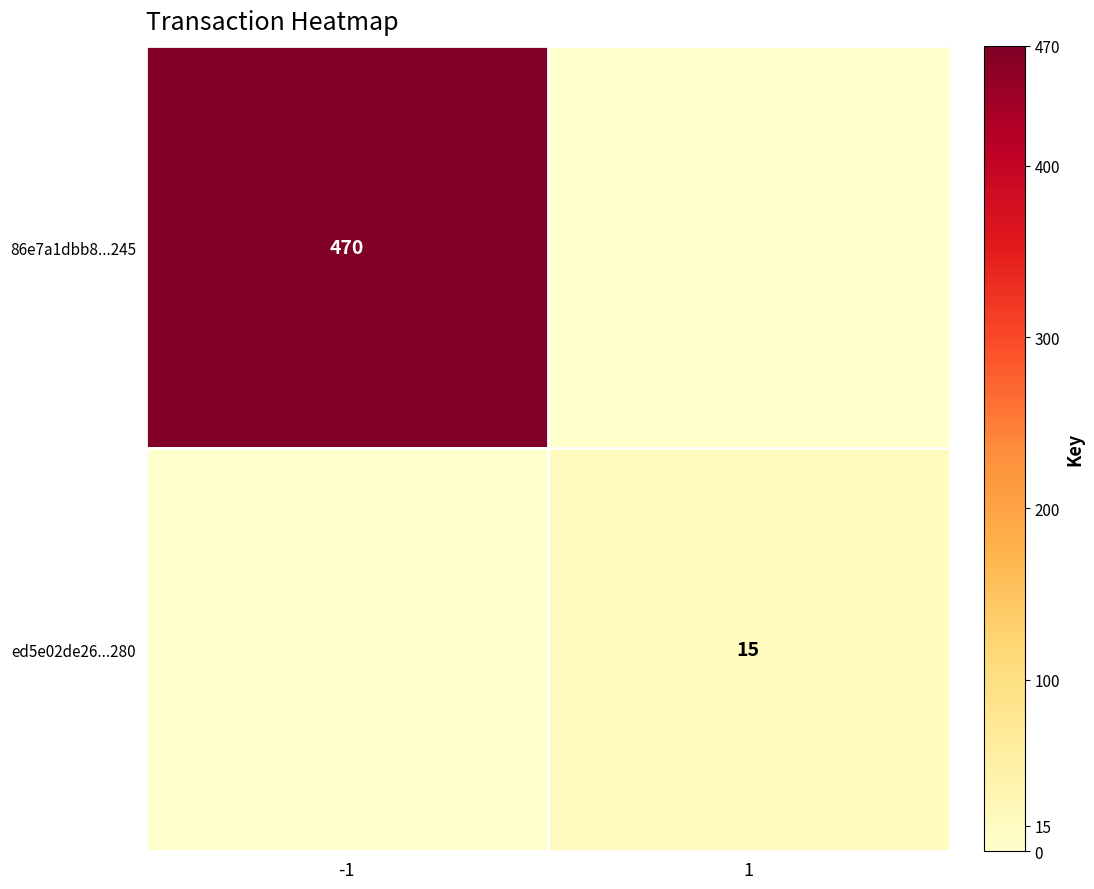

The value of ed5e02de26...280 at 1 is 15. True or false?

True